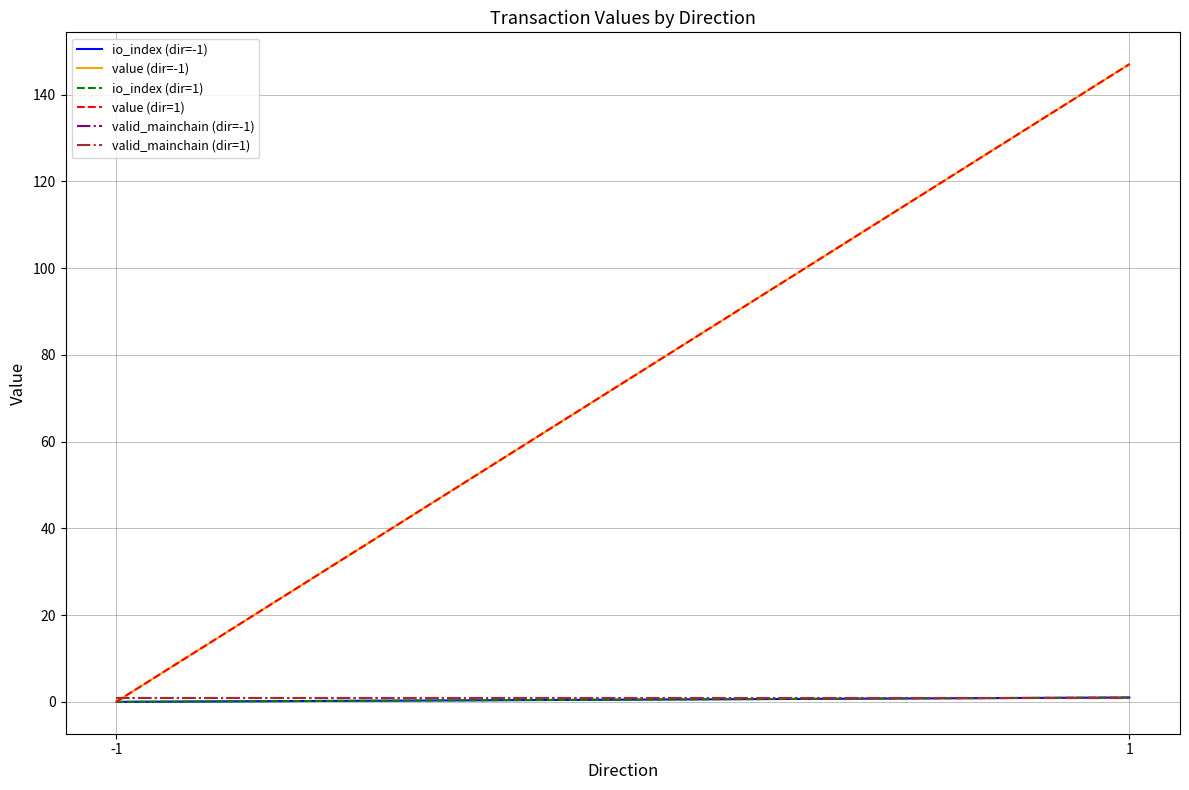

True or false: io_index (dir=1) has a value of 1.0 at 1.

True